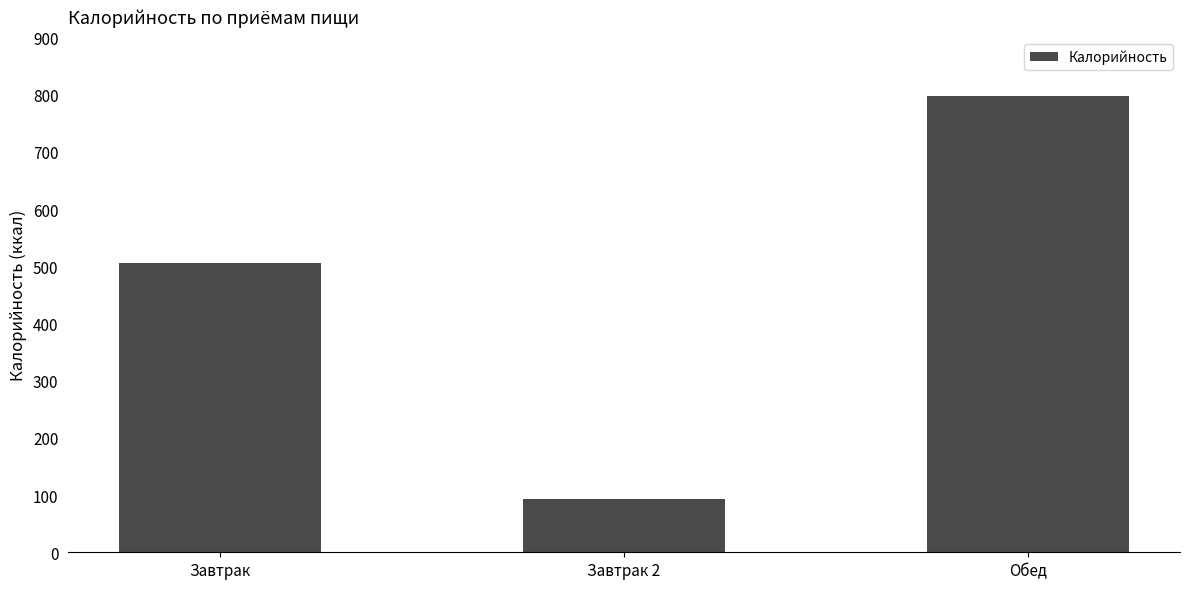

What is the value of the 3rd bar from the left?

798